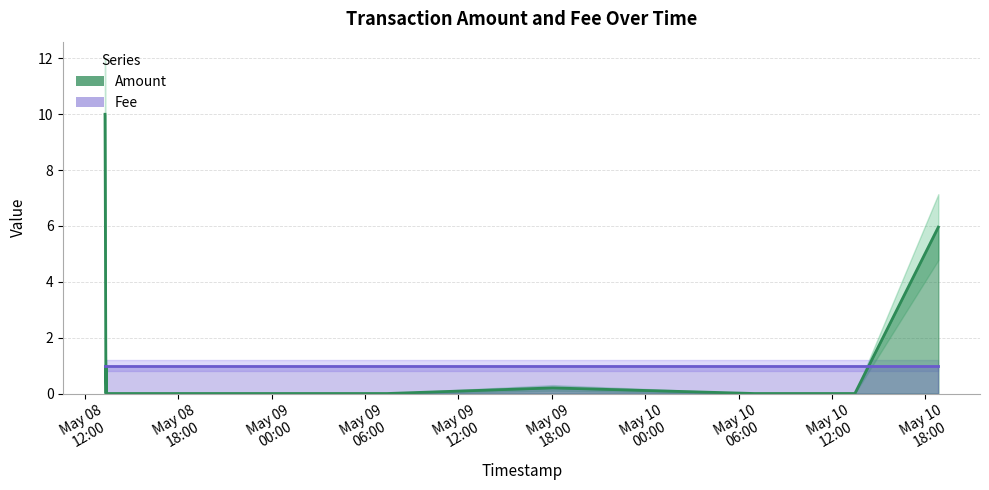

Does the chart display data point markers on the line(s)?

No